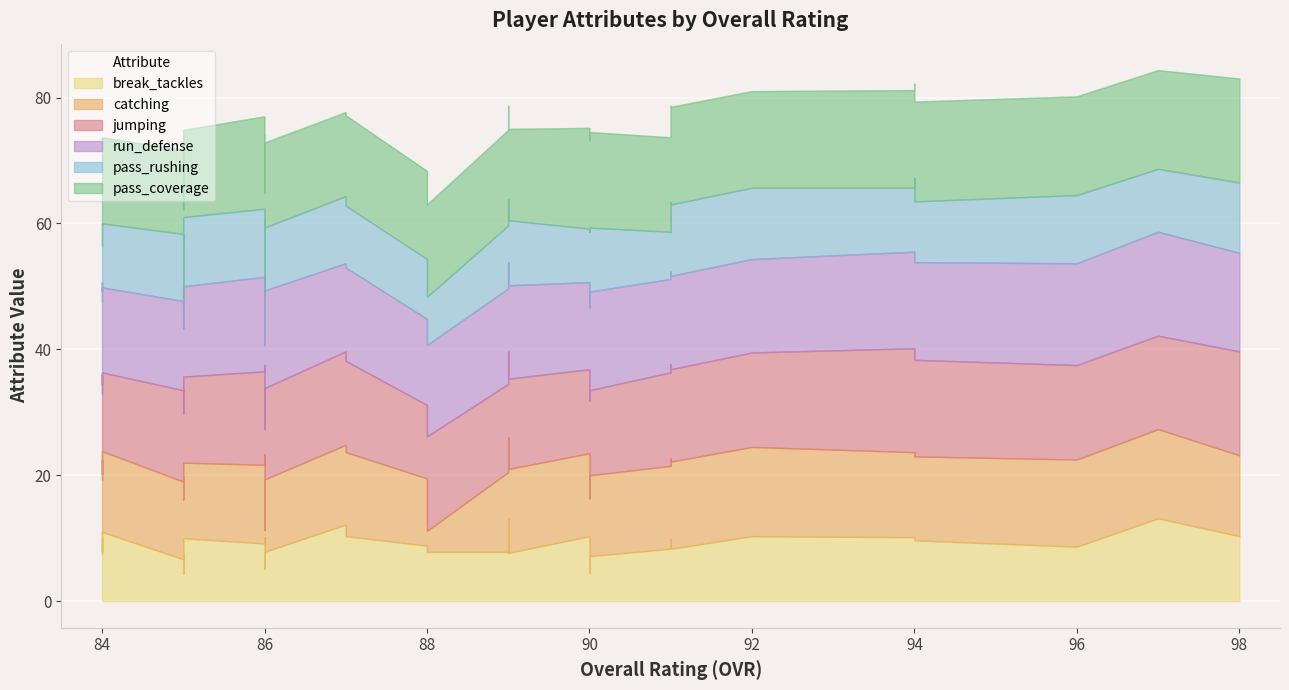

How many data points in pass_coverage are less than 87?

19